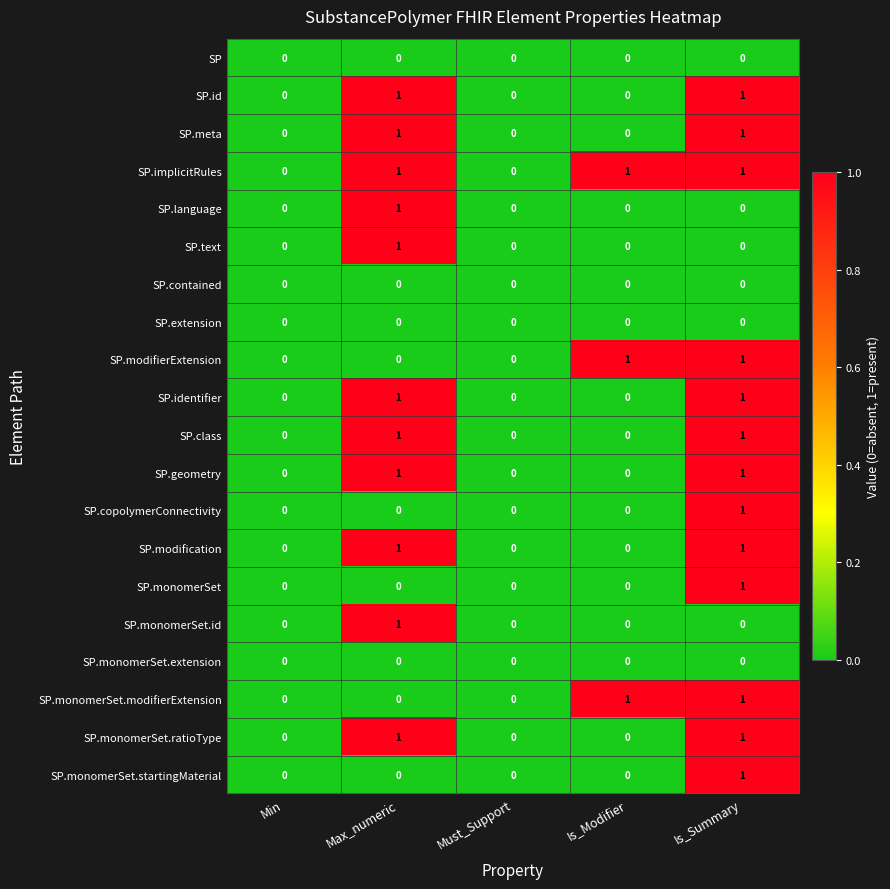

What is the maximum value shown in the chart?

1